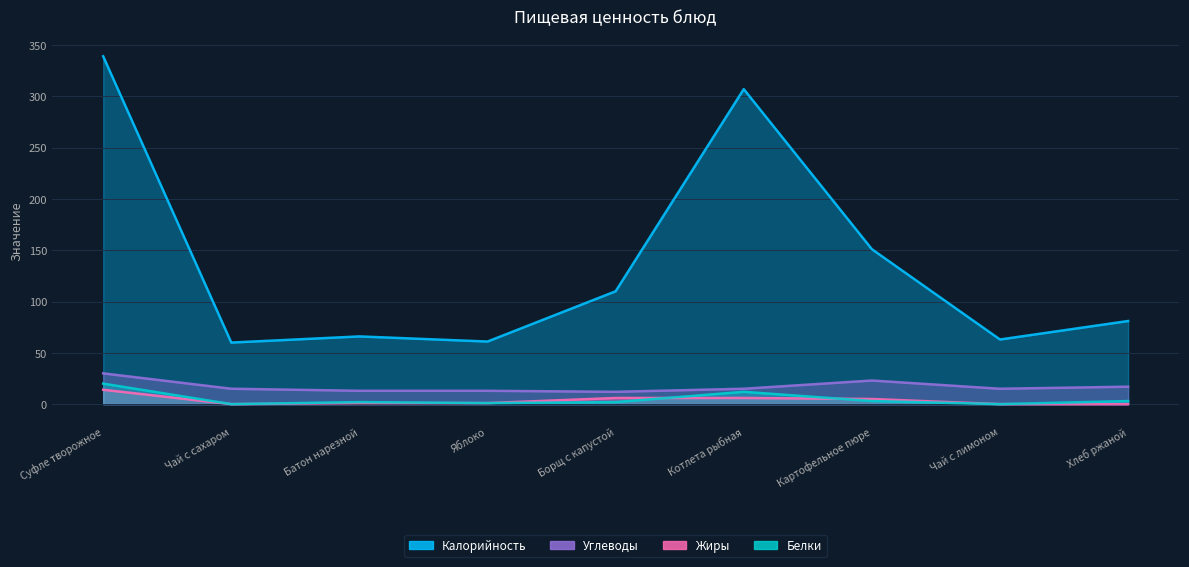

What is the sum of all Белки values?

43